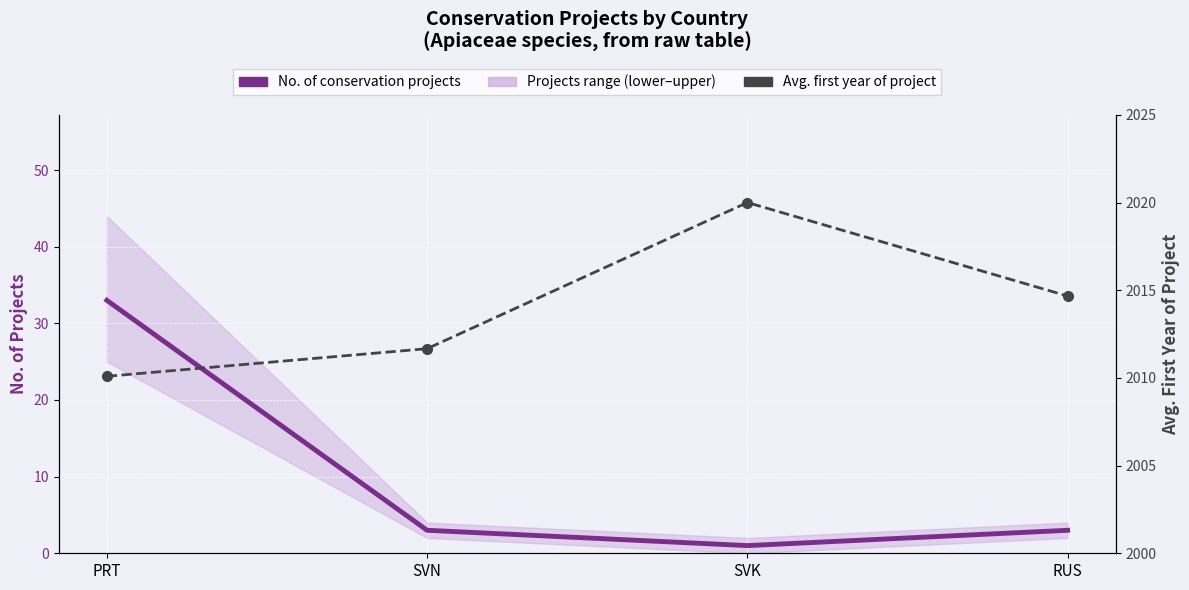

What is the label of the 3rd point from the right?

SVN